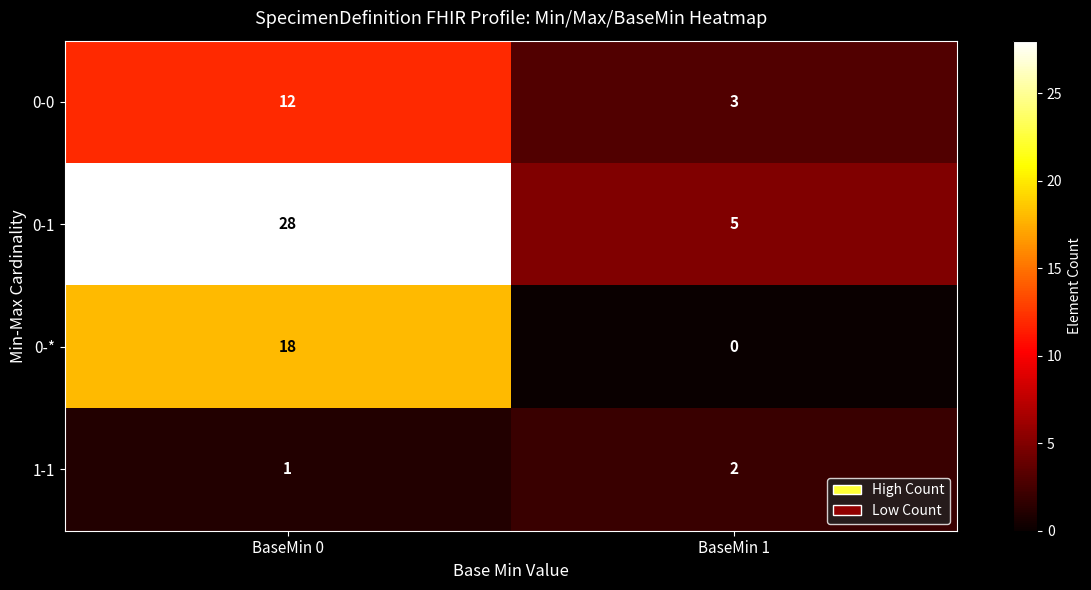

At BaseMin 1, list the series in order from largest to smallest.

0-1, 0-0, 1-1, 0-*